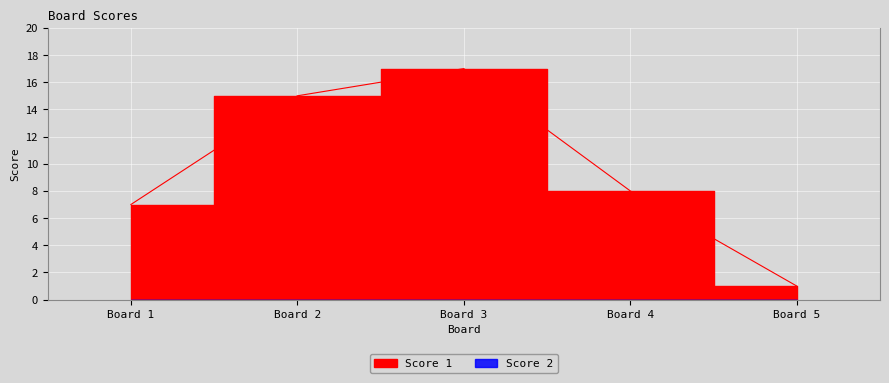

At which category does the chart reach its peak across all series?

Board 3